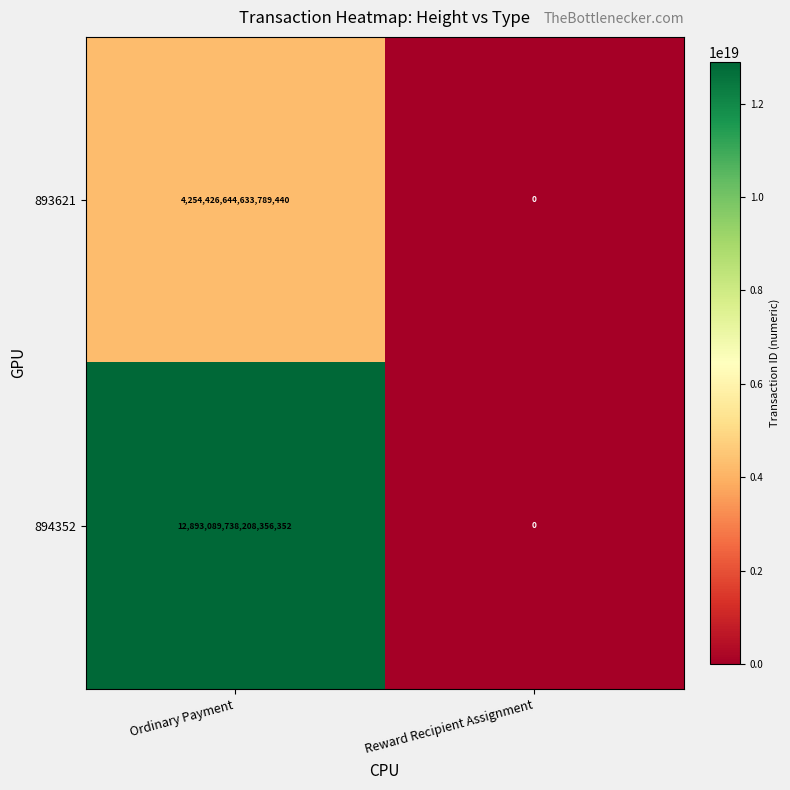

Which series has the largest range (max minus min)?

894352